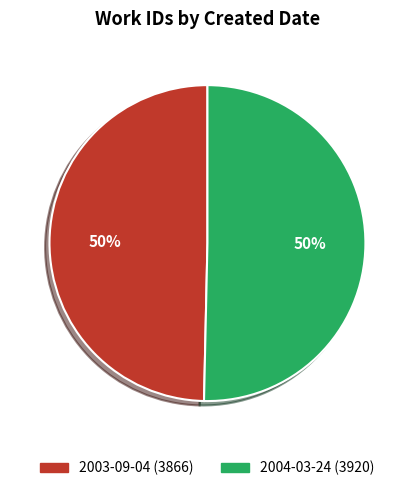

Is it true that 2004-03-24 is 50% of the pie?

True